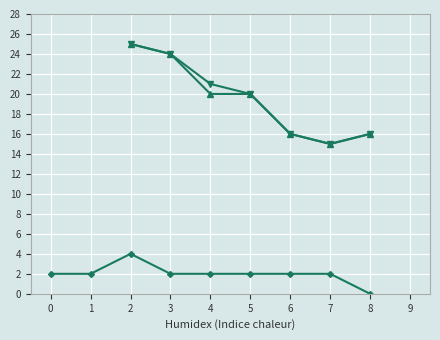

The value of Series 3 at 3 is 2. True or false?

True